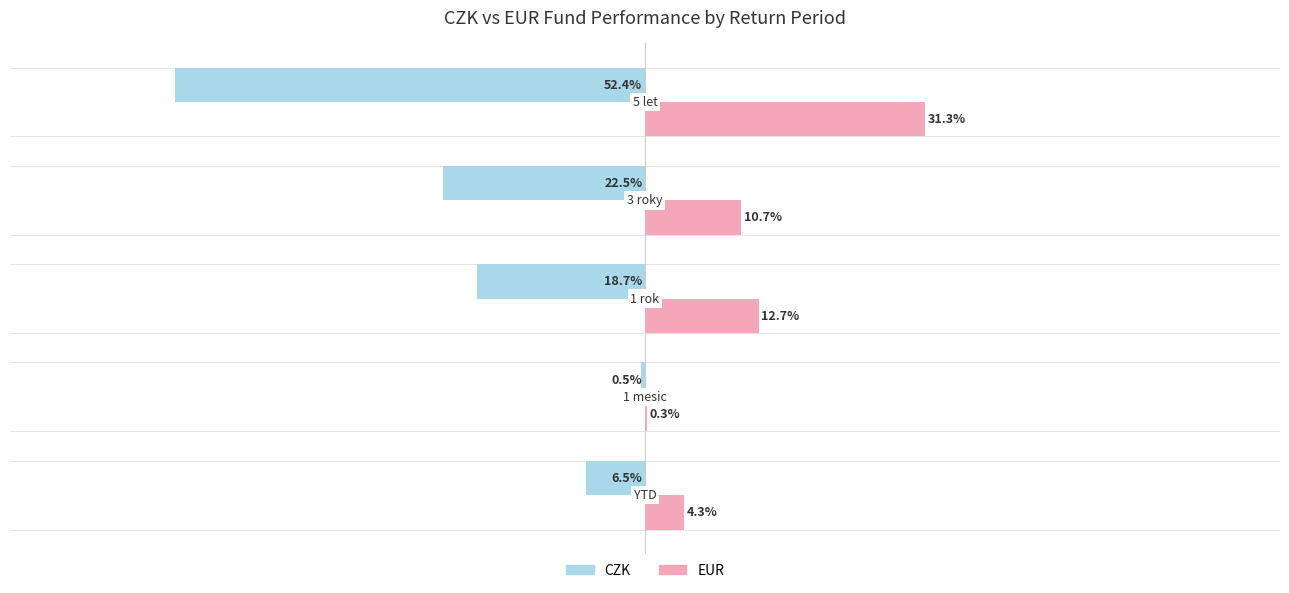

Which series has the largest total across all categories?

EUR